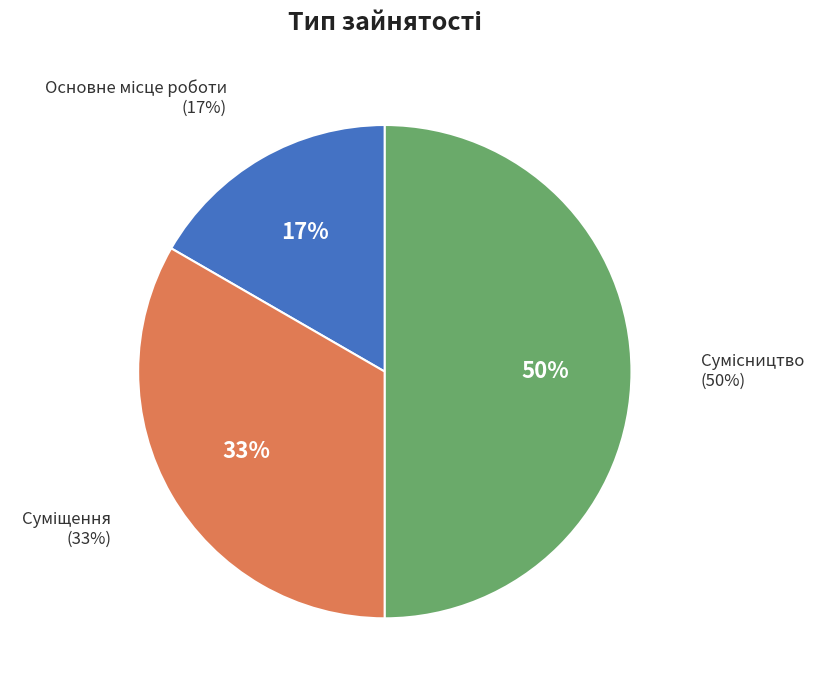

To the nearest percent, what is the difference between the Суміщення and Сумісництво slice percentages?

17%